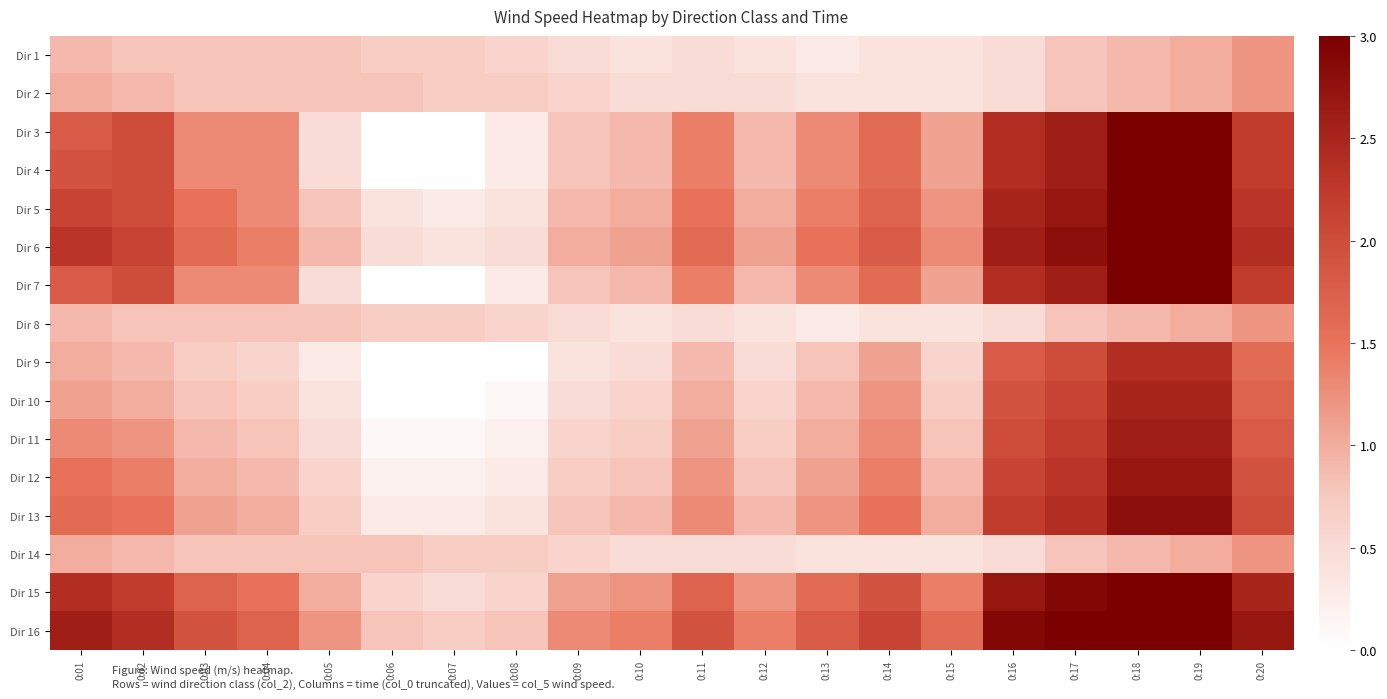

What is the difference between the highest and lowest values at 0:15?

1.2